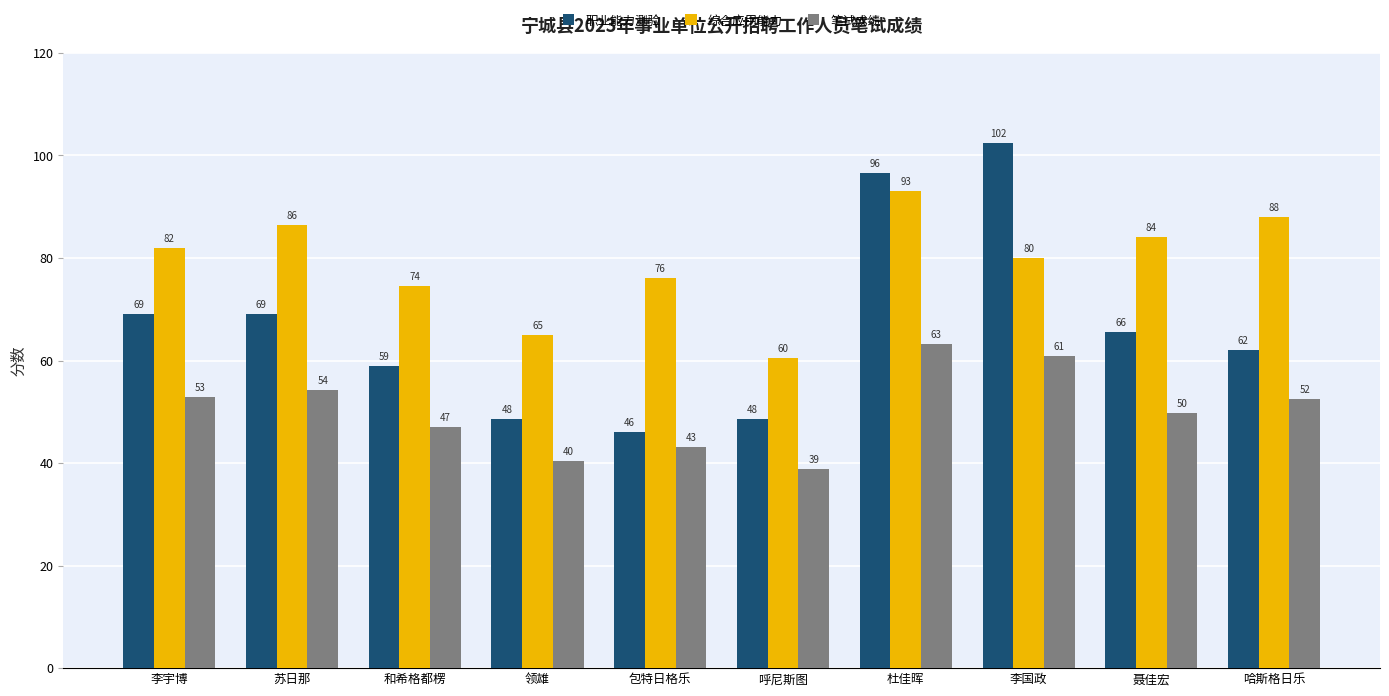

What is the highest value of the 综合应用能力 series?

93.0